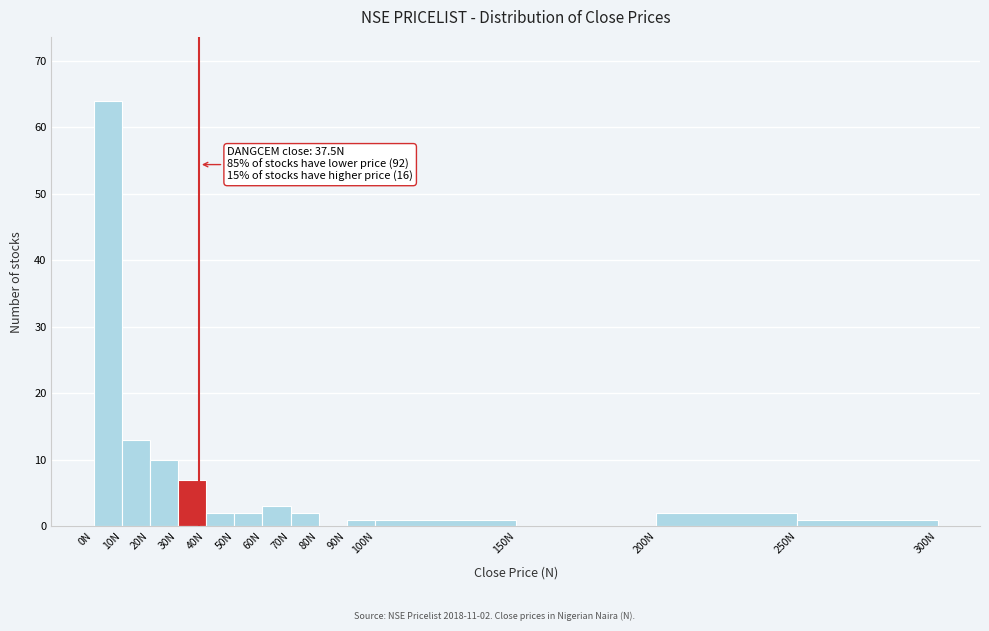

Over which range of the x-axis is the bar tallest?

0 to 10